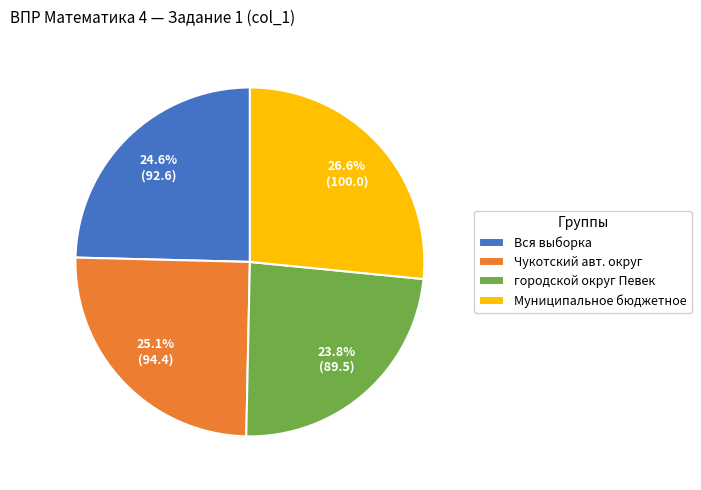

Approximately how many times larger is the value at Вся выборка compared to Чукотский авт. округ?

1.0